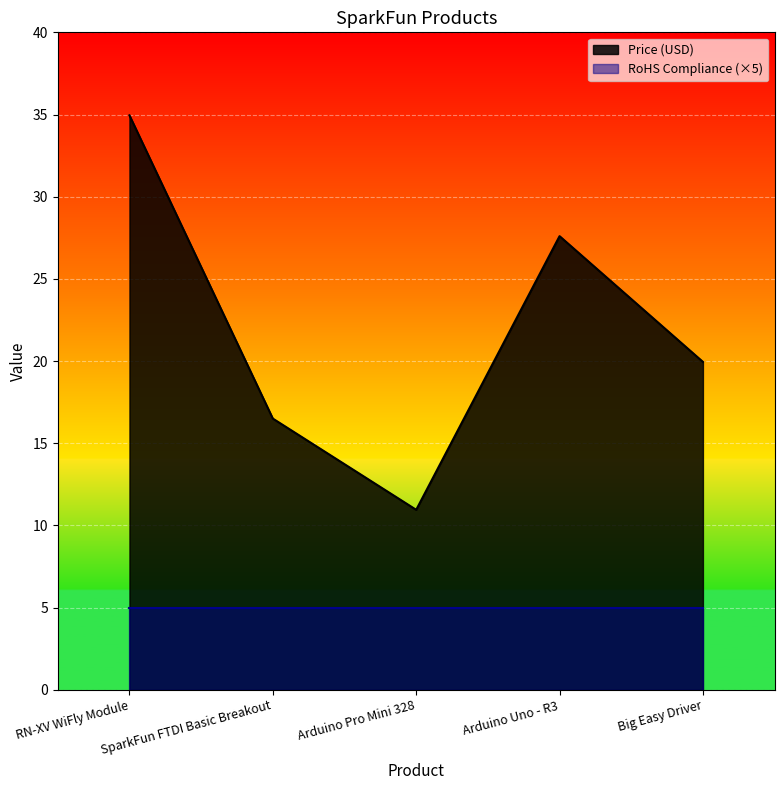

What is the label of the 5th point from the left?

Big Easy Driver